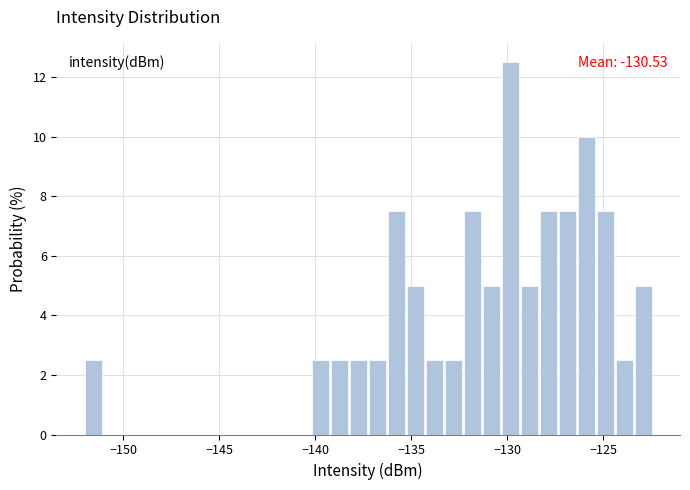

Around what value on the x-axis is the tallest bar? Give the approximate position of its centre, as read against the axis.

-130.0